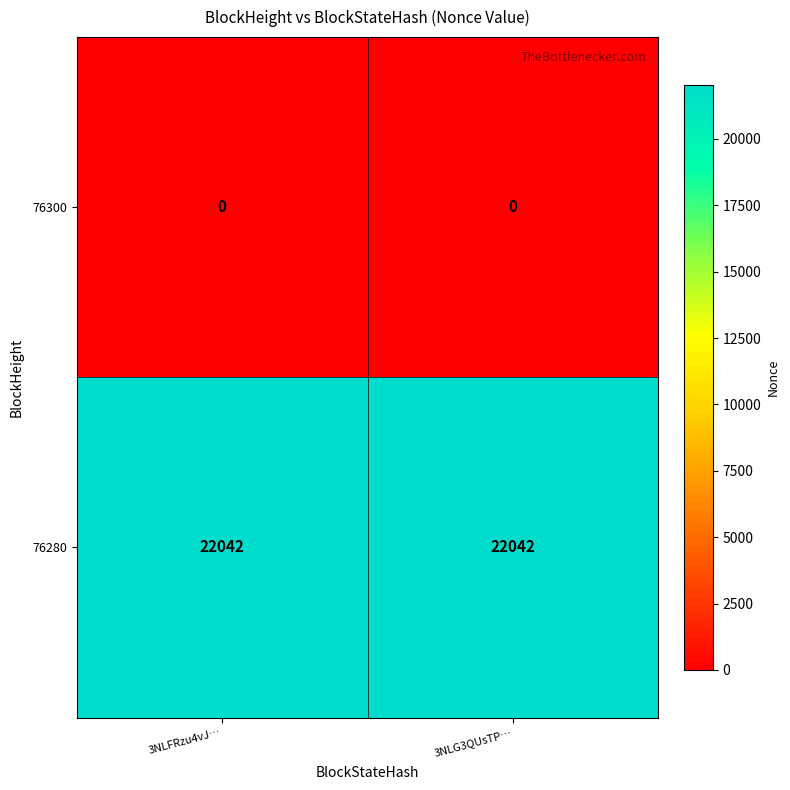

Which series has the largest total across all categories?

76280